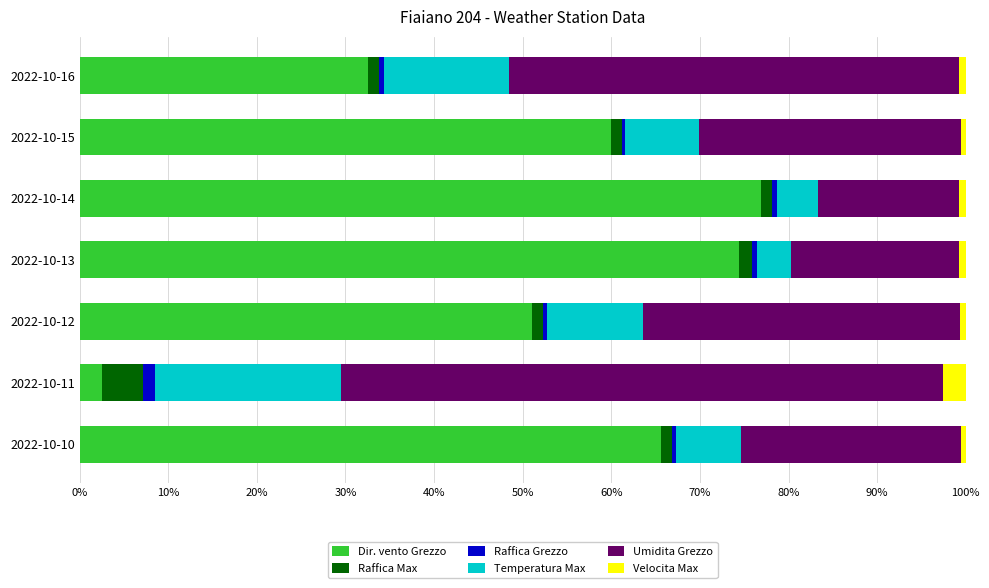

The value of Dir. vento Grezzo at 2022-10-12 is 51.0. True or false?

True